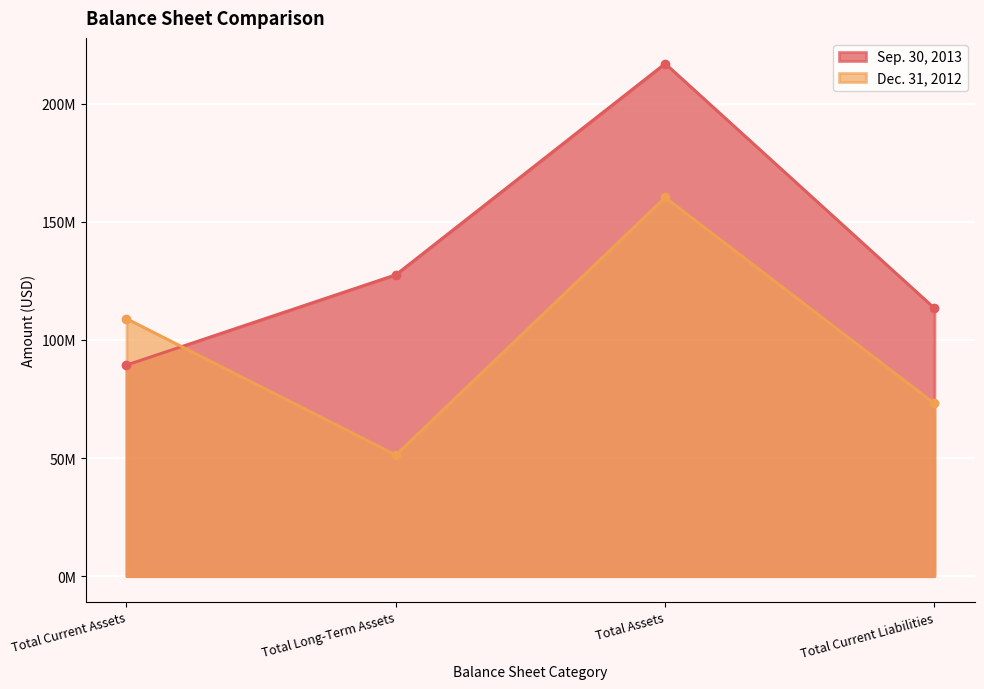

What is the sum of the Sep. 30, 2013 values at Total Current Liabilities and Total Current Assets?

202762460